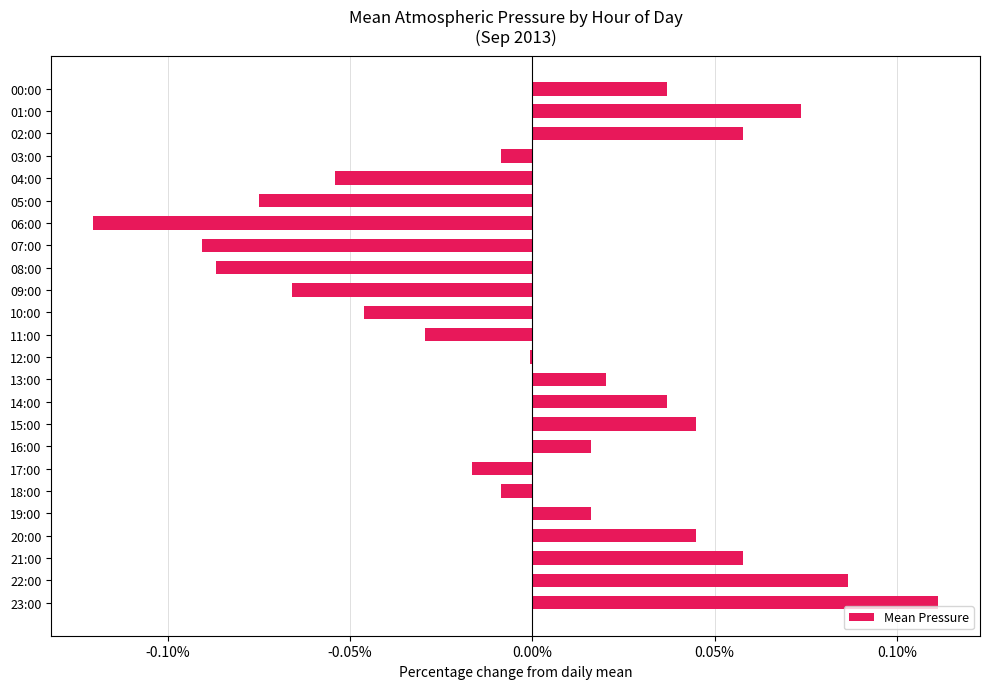

Which label corresponds to the largest value in the chart?

23:00